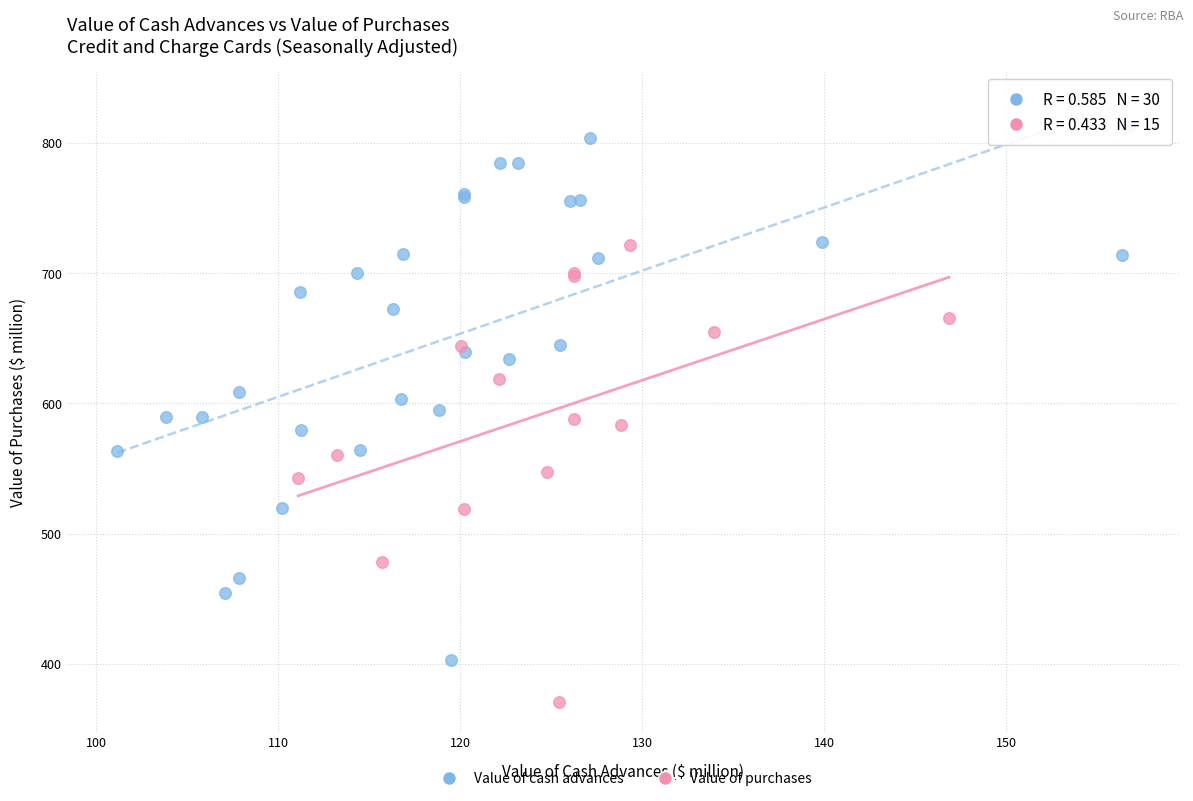

Which series has the largest Y range (max minus min)?

Value of cash advances